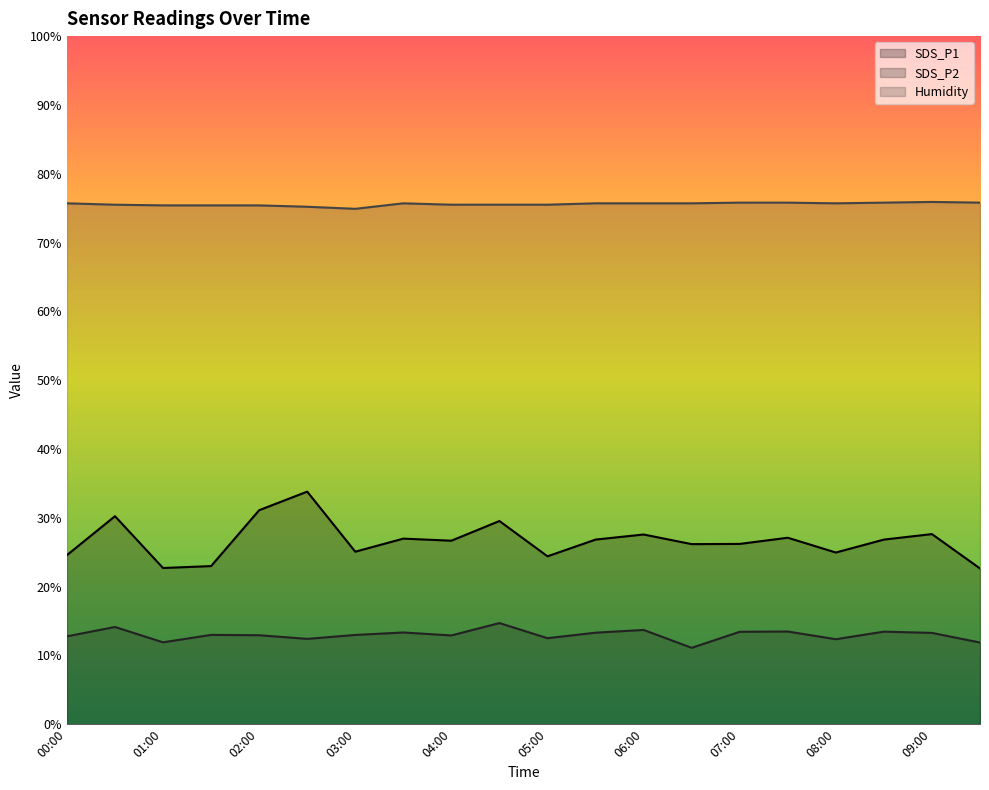

What is the label of the 10th point from the left?

04:30